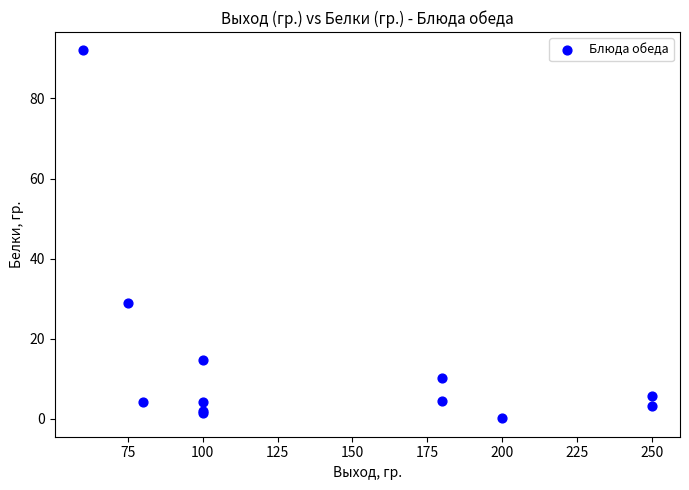

What Y value in the scatter plot is closest to 46?

28.8